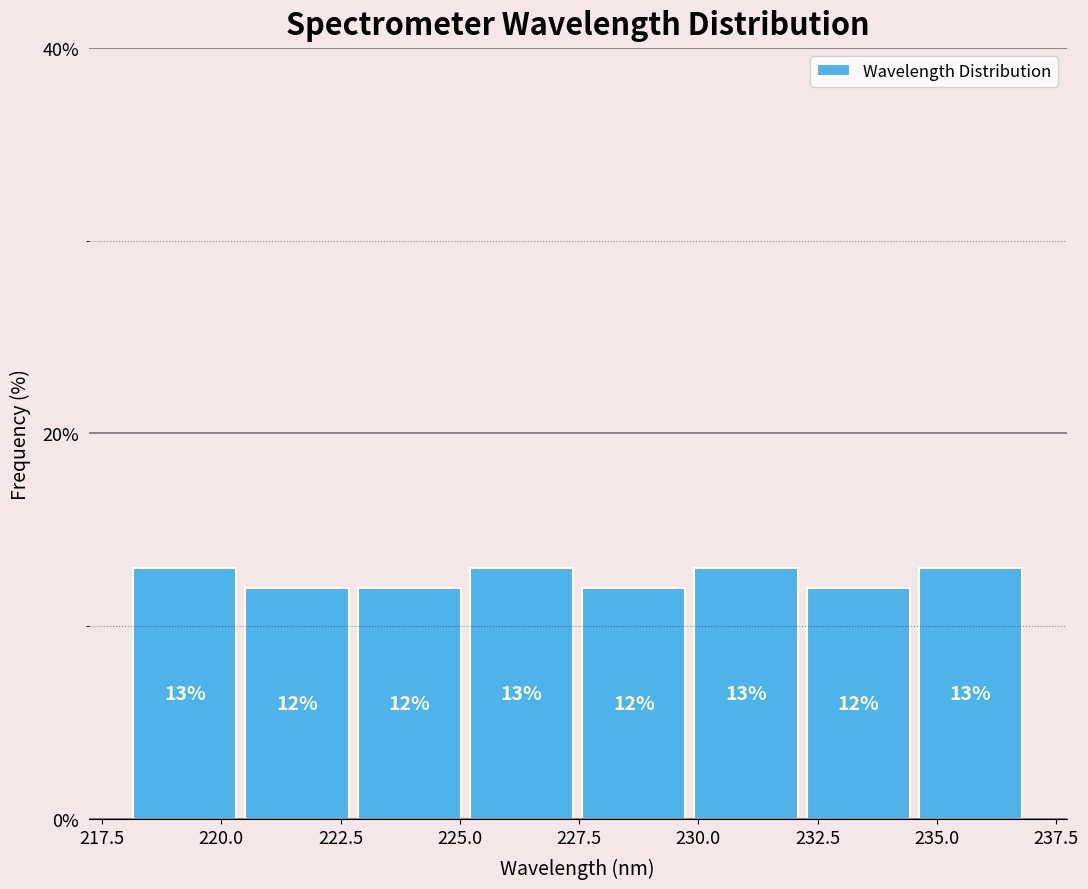

What is the height of the bar covering 218.0 to 220.5 on the x-axis? The bar edges are not printed on the chart, so give them approximately, as read against the axis.

13